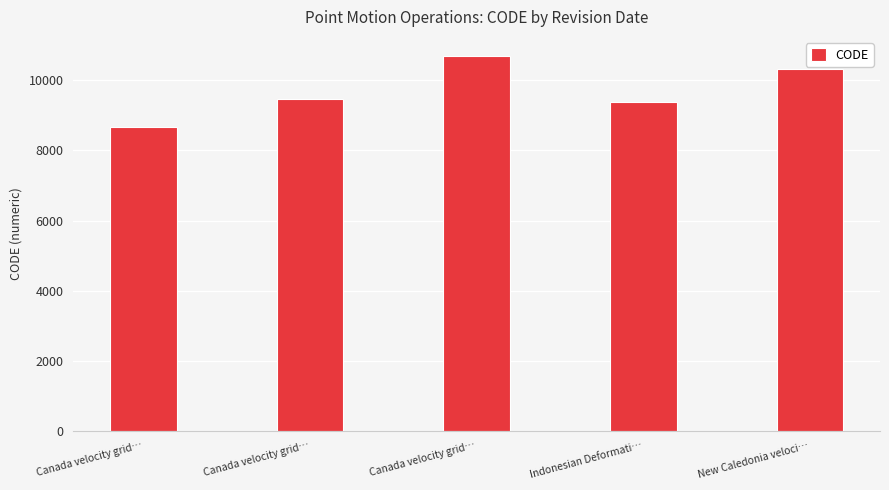

Reading left to right, list all the values displayed in this chart.

Canada velocity grid…=8676	Canada velocity grid…=9483	Canada velocity grid…=10707	Indonesian Deformati…=9375	New Caledonia veloci…=10323